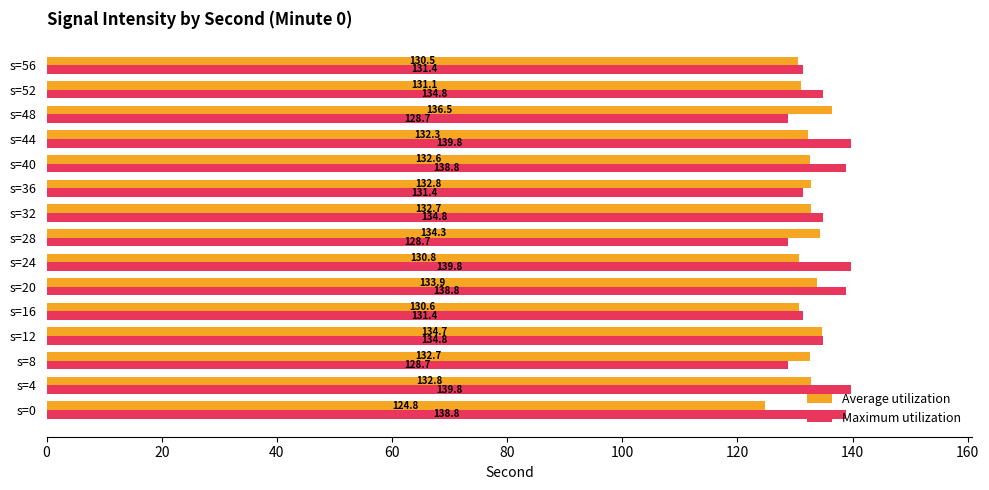

What is the sum of all Average utilization values?

1983.1